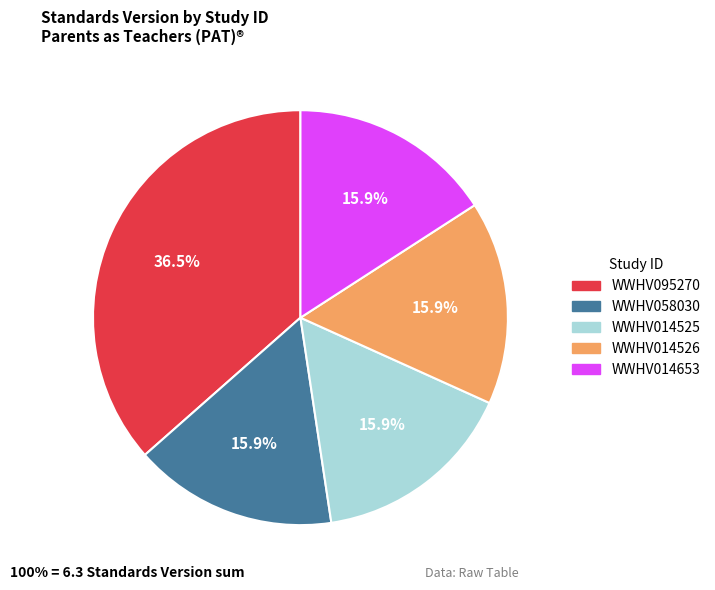

To the nearest percent, what is the combined percentage of WWHV058030 and WWHV014525?

32%